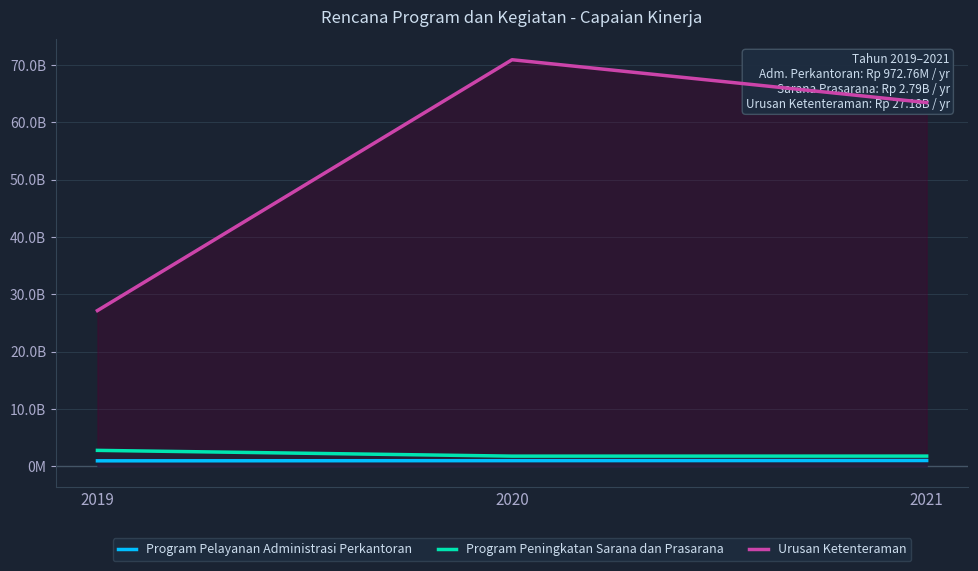

The value of Program Pelayanan Administrasi Perkantoran at 2020 is 1585736465. True or false?

False